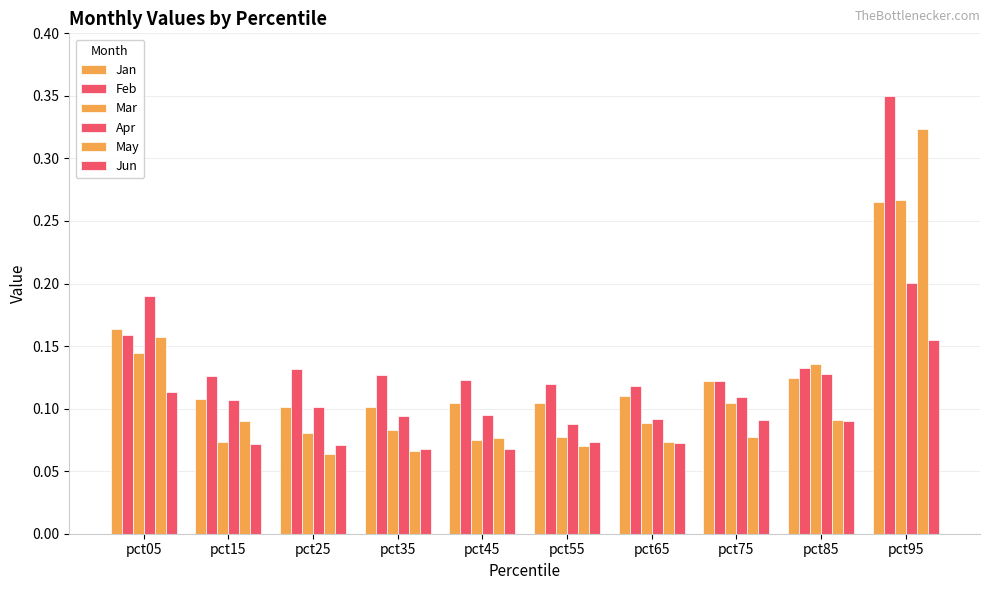

Reading left to right, transcribe all the data shown in this chart.

Jan: 0.2	0.1	0.1	0.1	0.1	0.1	0.1	0.1	0.1	0.3
Feb: 0.2	0.1	0.1	0.1	0.1	0.1	0.1	0.1	0.1	0.3
Mar: 0.1	0.1	0.1	0.1	0.1	0.1	0.1	0.1	0.1	0.3
Apr: 0.2	0.1	0.1	0.1	0.1	0.1	0.1	0.1	0.1	0.2
May: 0.2	0.1	0.1	0.1	0.1	0.1	0.1	0.1	0.1	0.3
Jun: 0.1	0.1	0.1	0.1	0.1	0.1	0.1	0.1	0.1	0.2